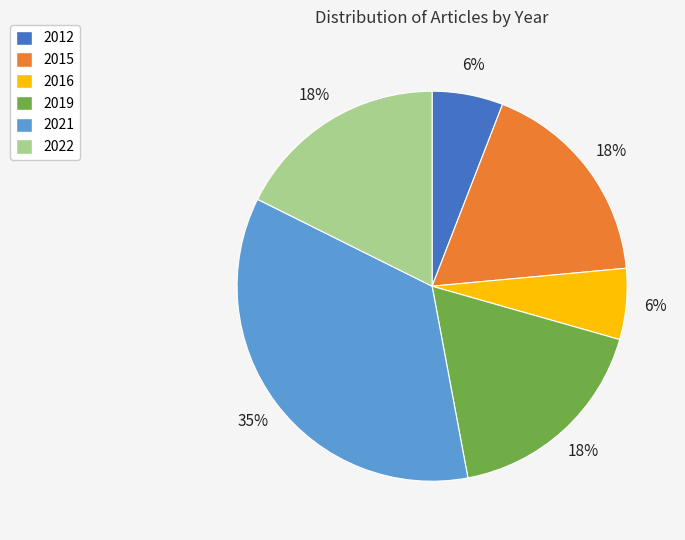

Approximately how many times larger is the value at 2022 compared to 2012?

3.0